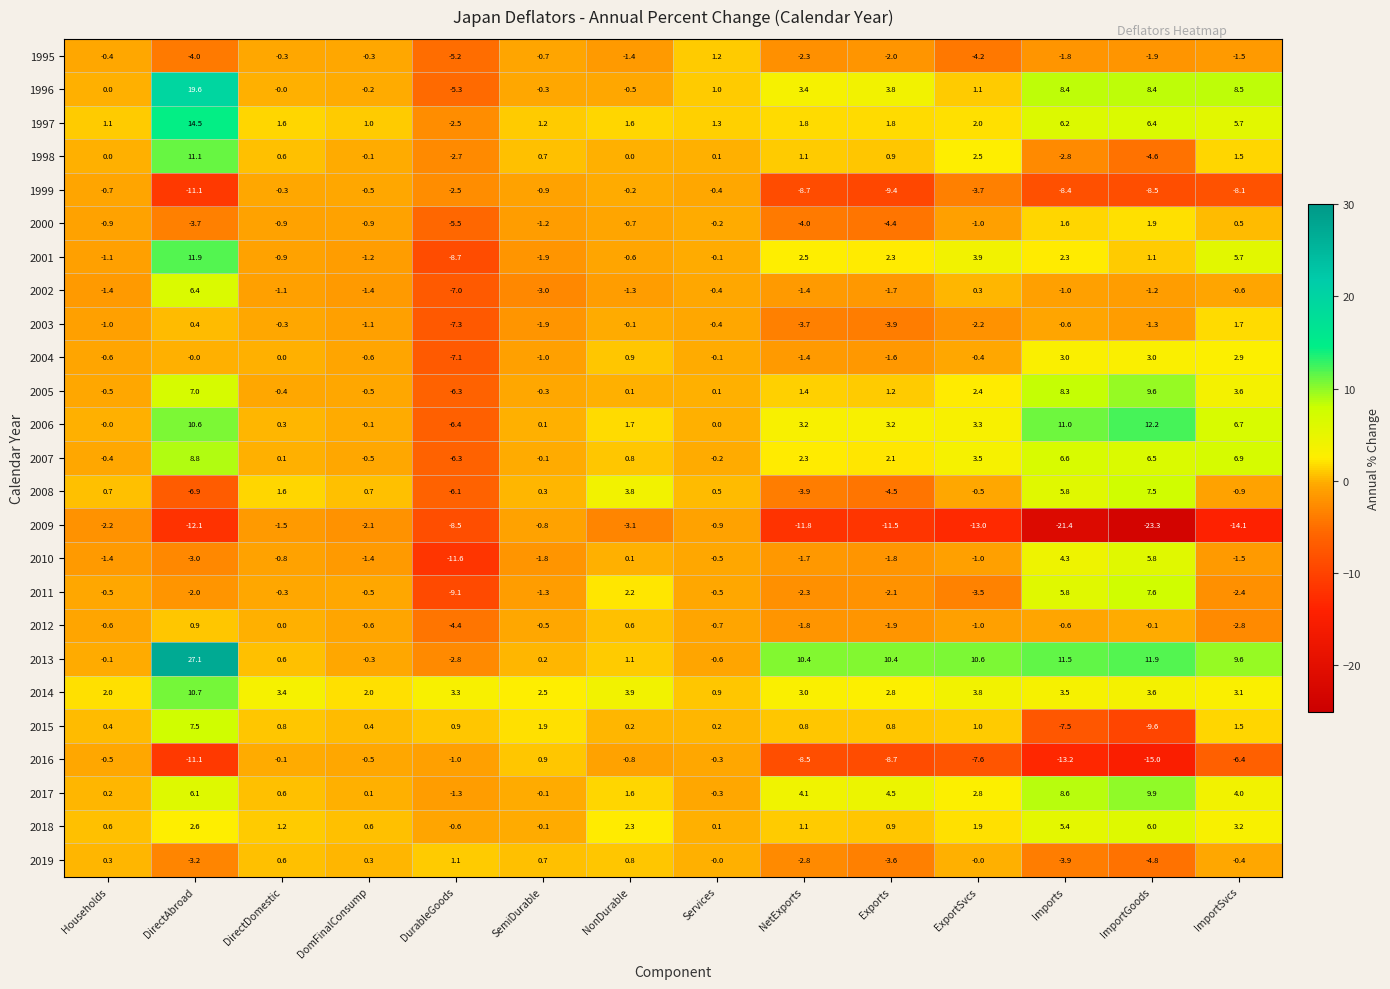

What is the total value across all series at ExportSvcs?

1.0